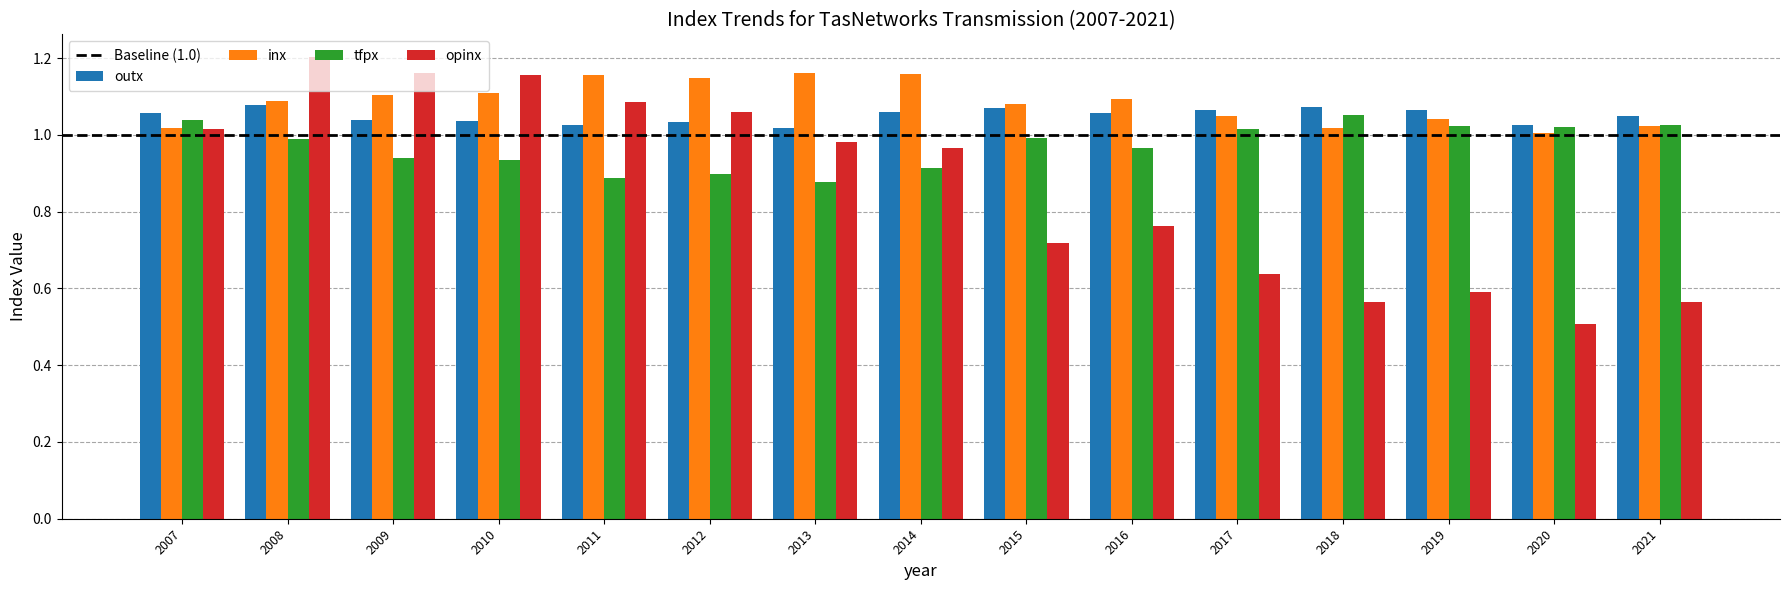

Is it true that opinx equals 0.4 at 2016?

False